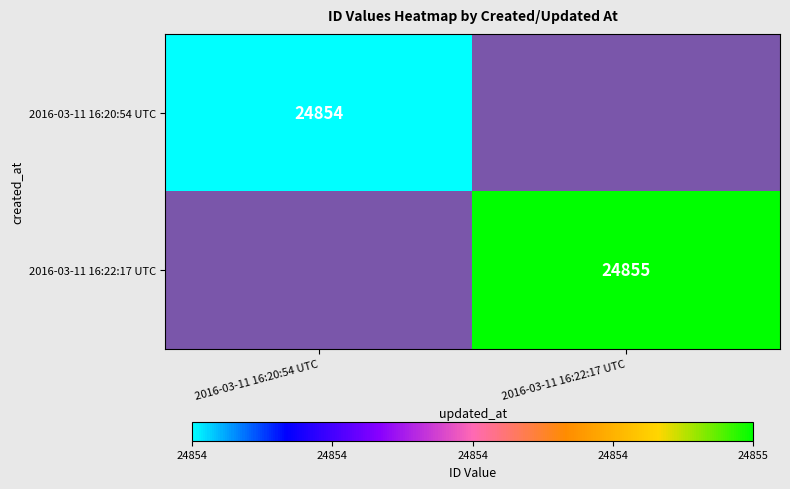

The 2016-03-11 16:20:54 UTC series shows 42392 at 2016-03-11 16:20:54 UTC. True or false?

False